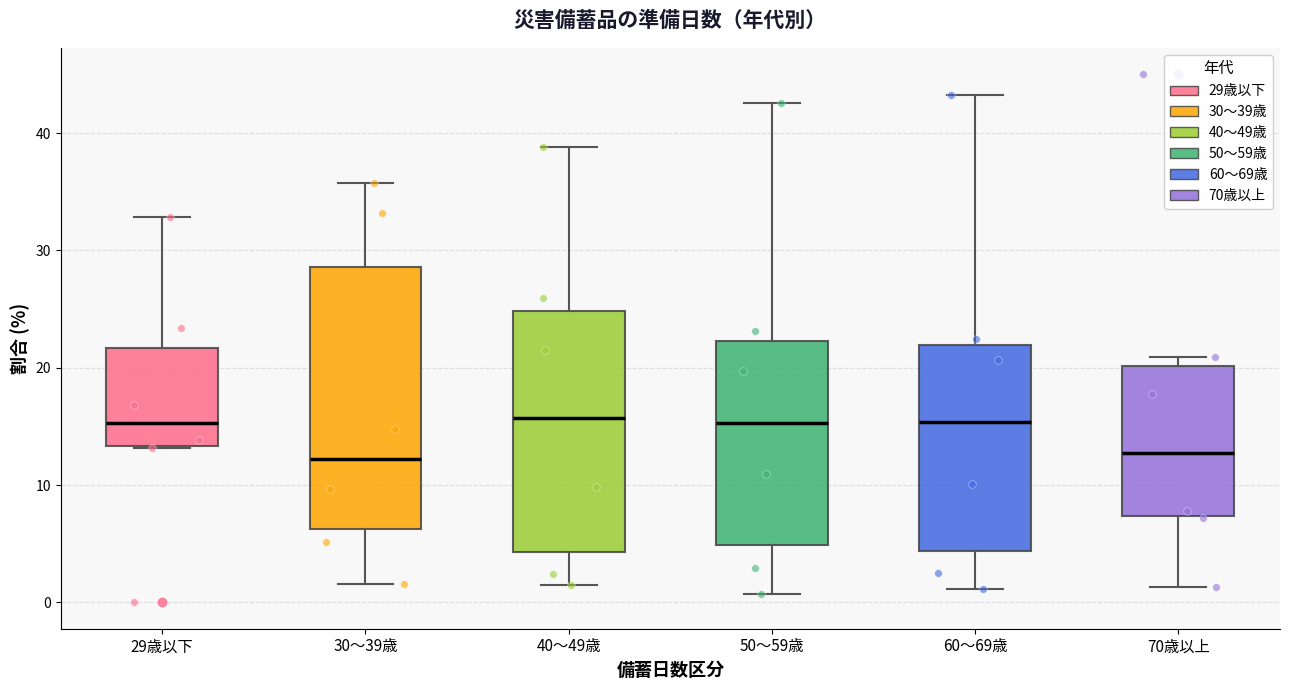

Reading left to right, read every box against the y-axis: the position of its median line, the range the box covers, and the ends of its whiskers. The values are not printed on the chart, so give them approximately, as read against the axis.

29歳以下: median 15, box 13 to 22, whiskers 13 to 33
30～39歳: median 12, box 6 to 29, whiskers 2 to 36
40～49歳: median 16, box 4 to 25, whiskers 1 to 39
50～59歳: median 15, box 5 to 22, whiskers 1 to 43
60～69歳: median 15, box 4 to 22, whiskers 1 to 43
70歳以上: median 13, box 7 to 20, whiskers 1 to 21